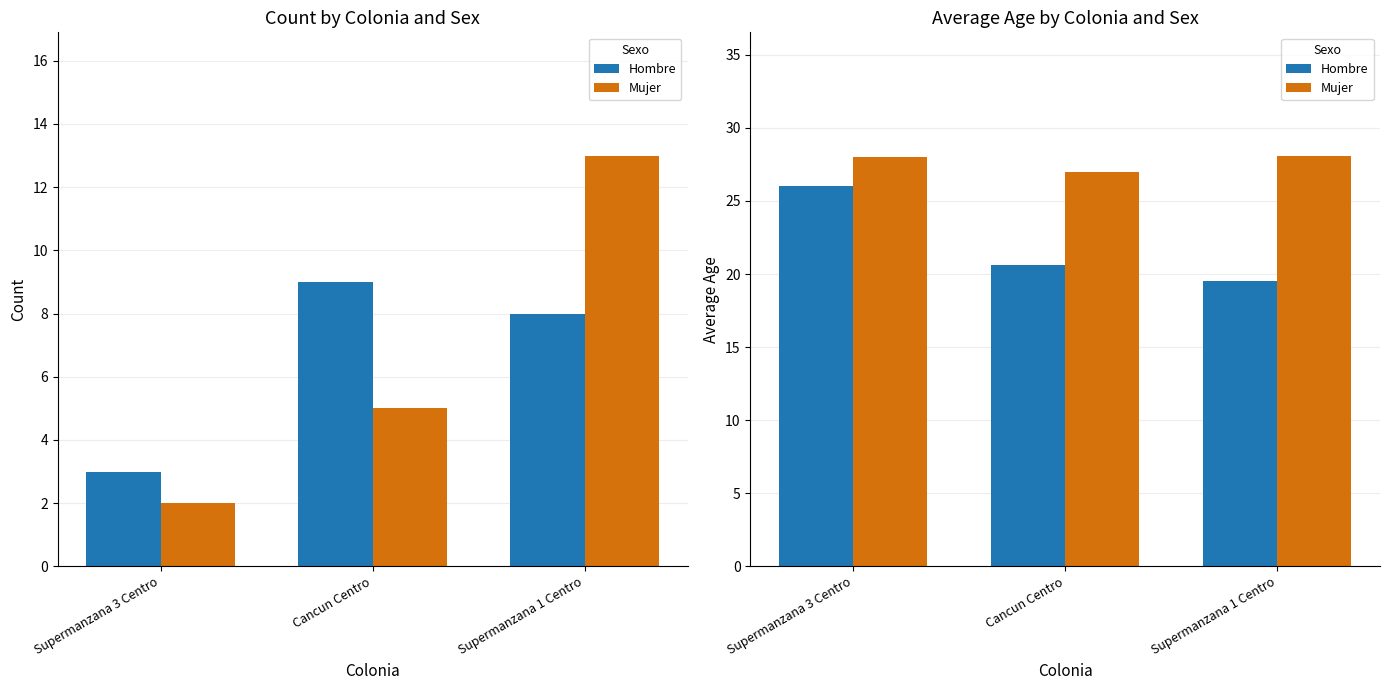

How many data points does each series have?

3